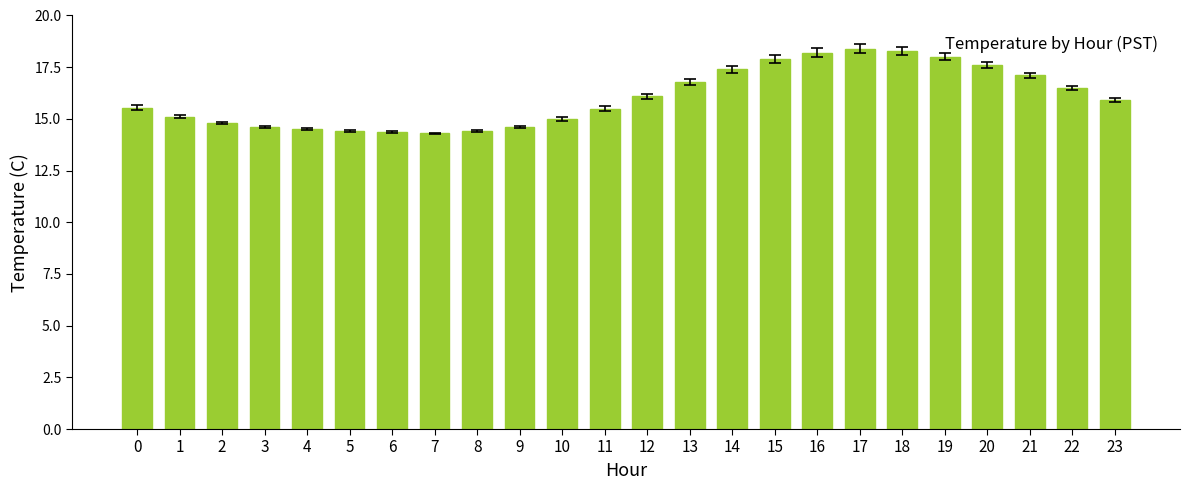

How many bars are there in total?

24